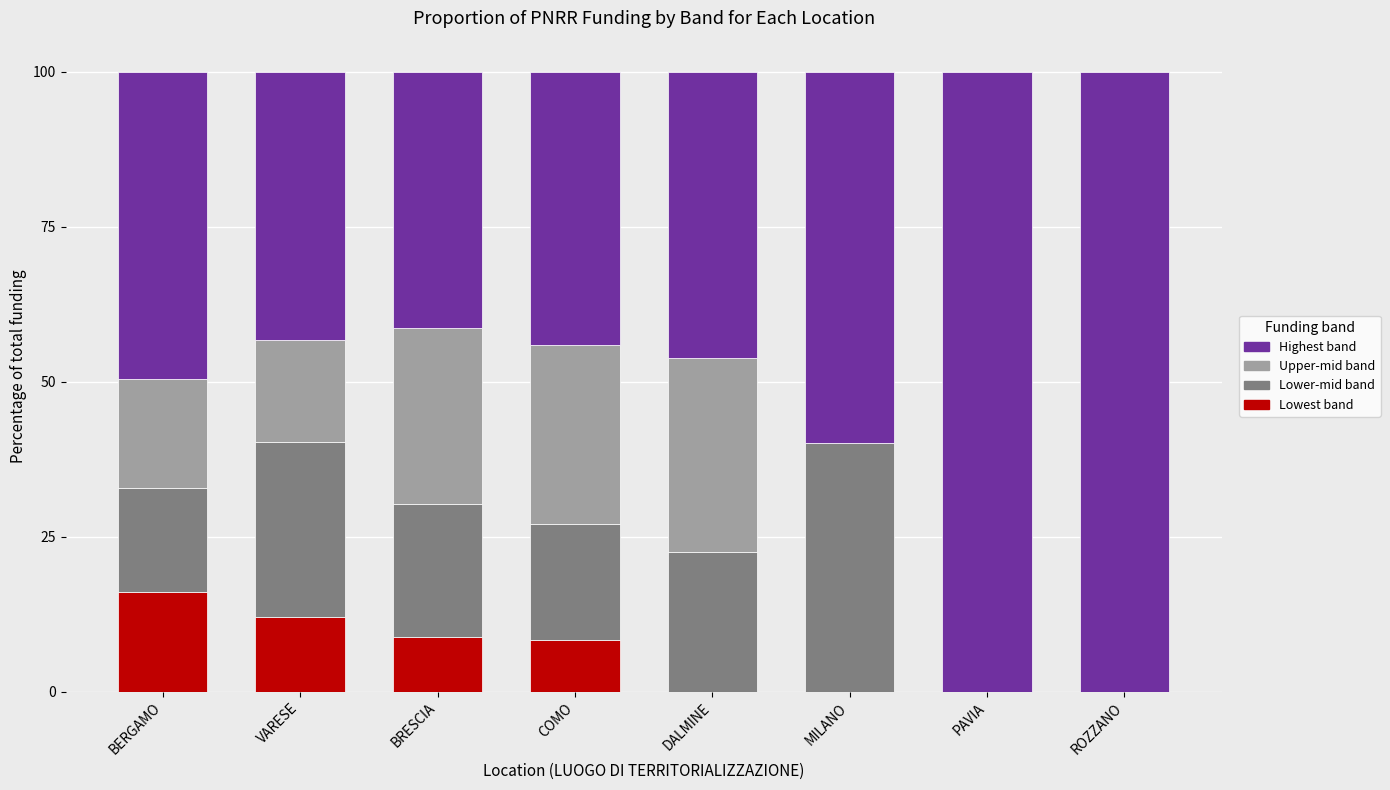

What is the total value across all series at ROZZANO?

100.0